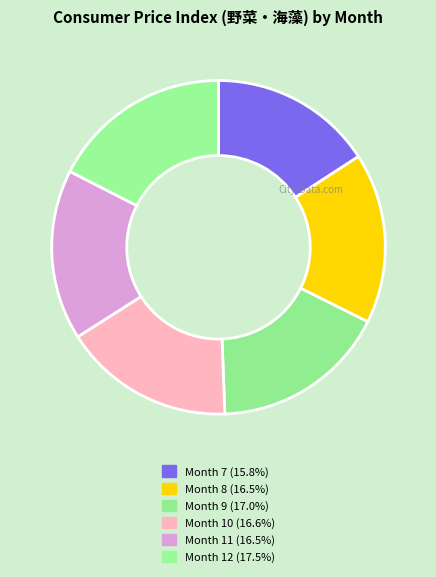

How many segments does this pie chart have?

6